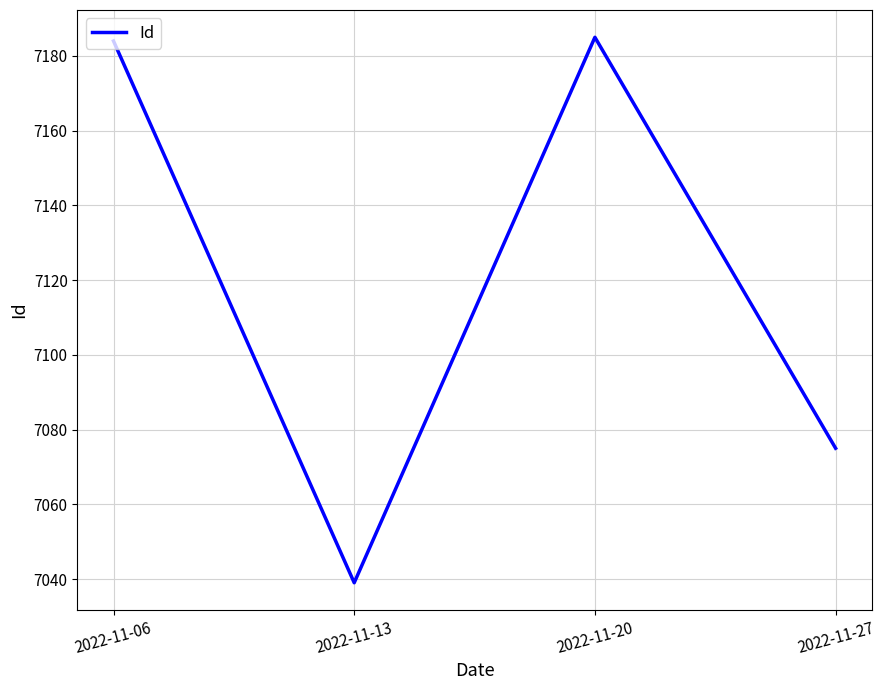

Reading right to left, transcribe all the data shown in this chart.

7075	7185	7039	7184